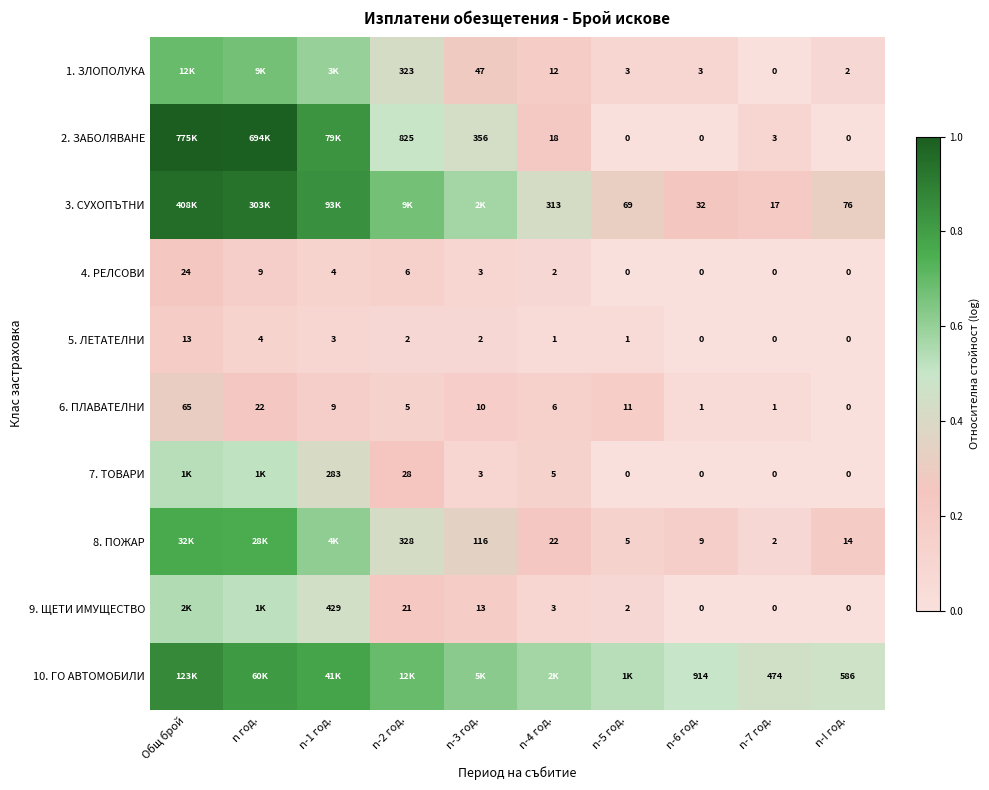

Which label corresponds to the largest value in the chart?

Общ брой